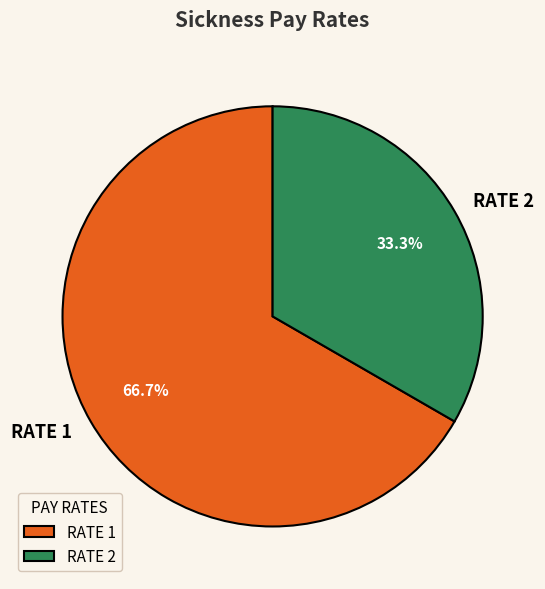

Which slice is the largest?

RATE 1